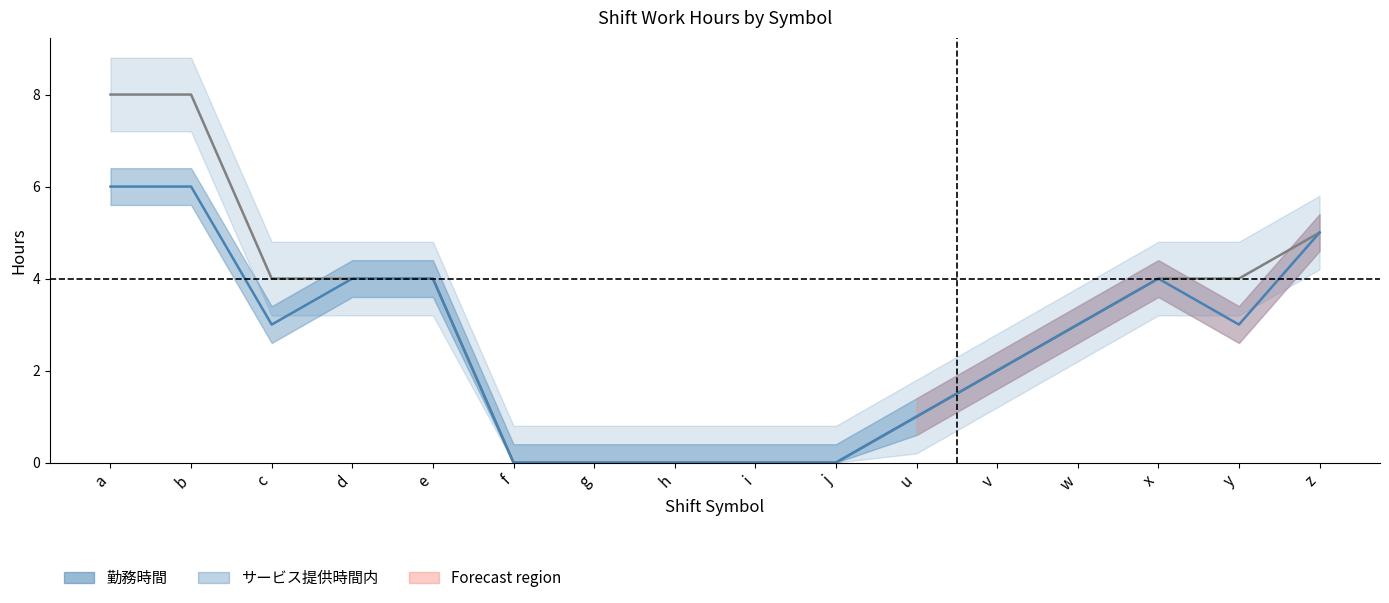

Which series changed the most between x and z?

勤務時間